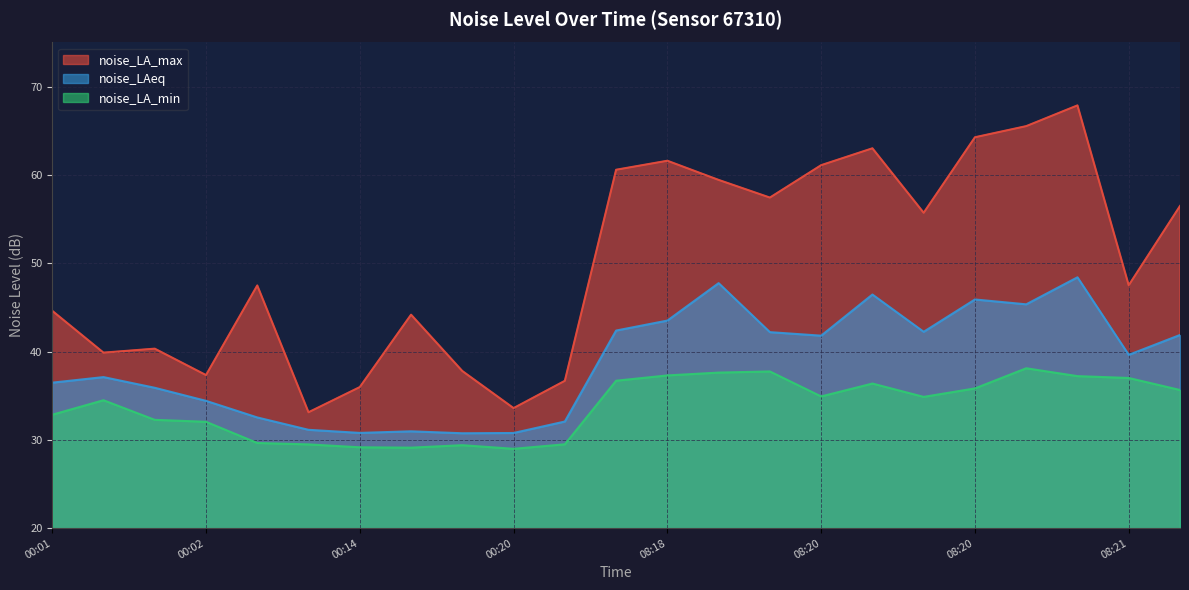

At which category does noise_LA_max reach its first local valley?

00:01